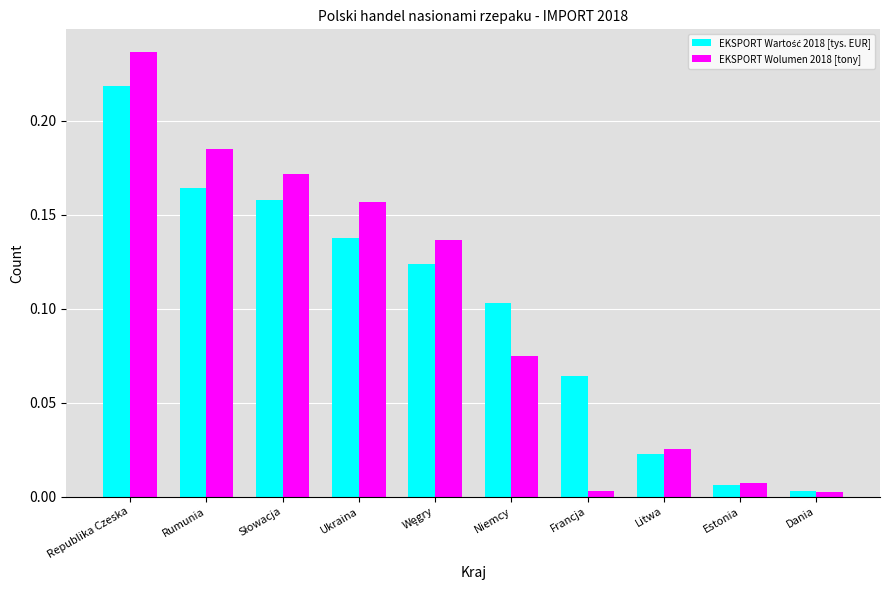

At which category is the sum across all series the highest?

Republika Czeska